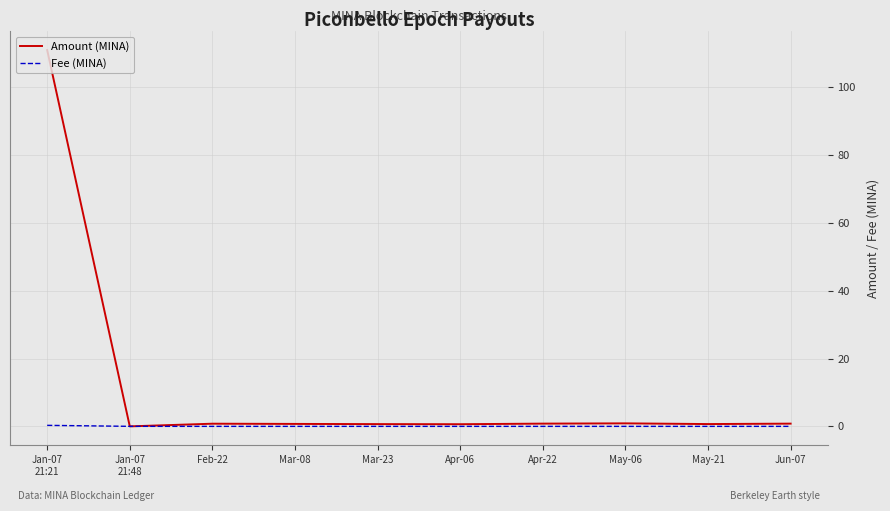

Is it true that Fee (MINA) equals 0.0 at Apr-22?

True